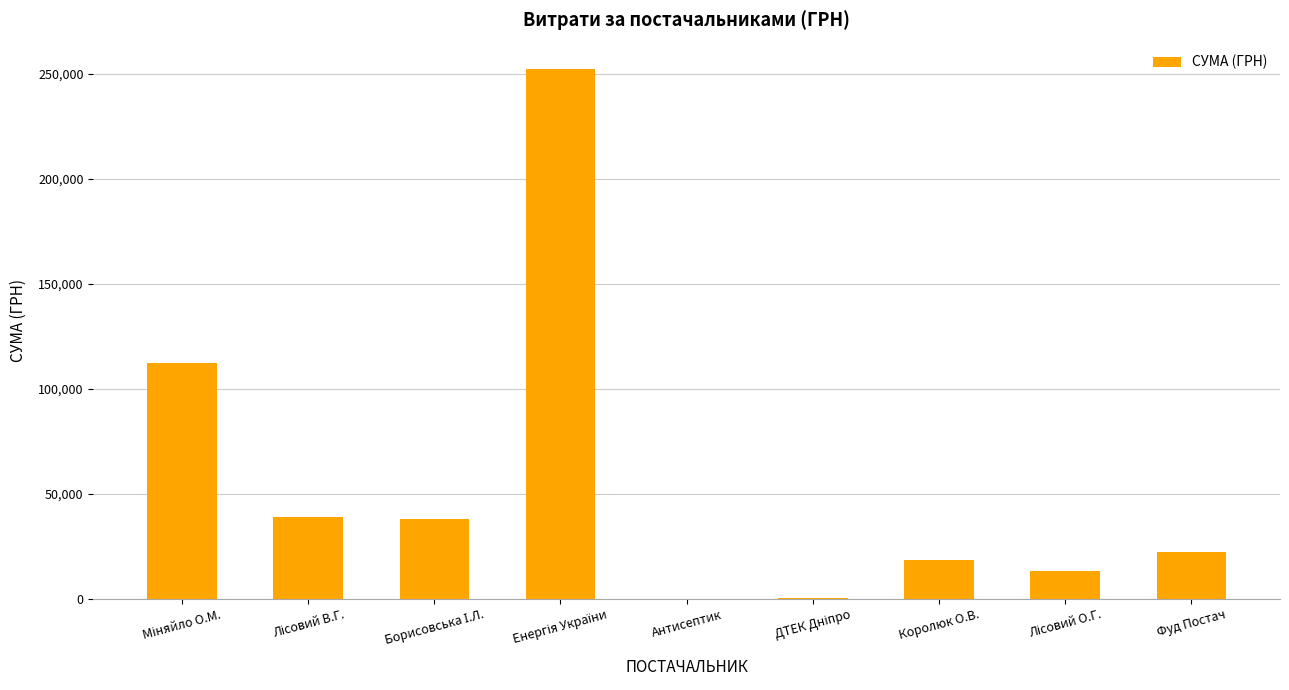

True or false: the data shows 7701.6 at Королюк О.В..

False